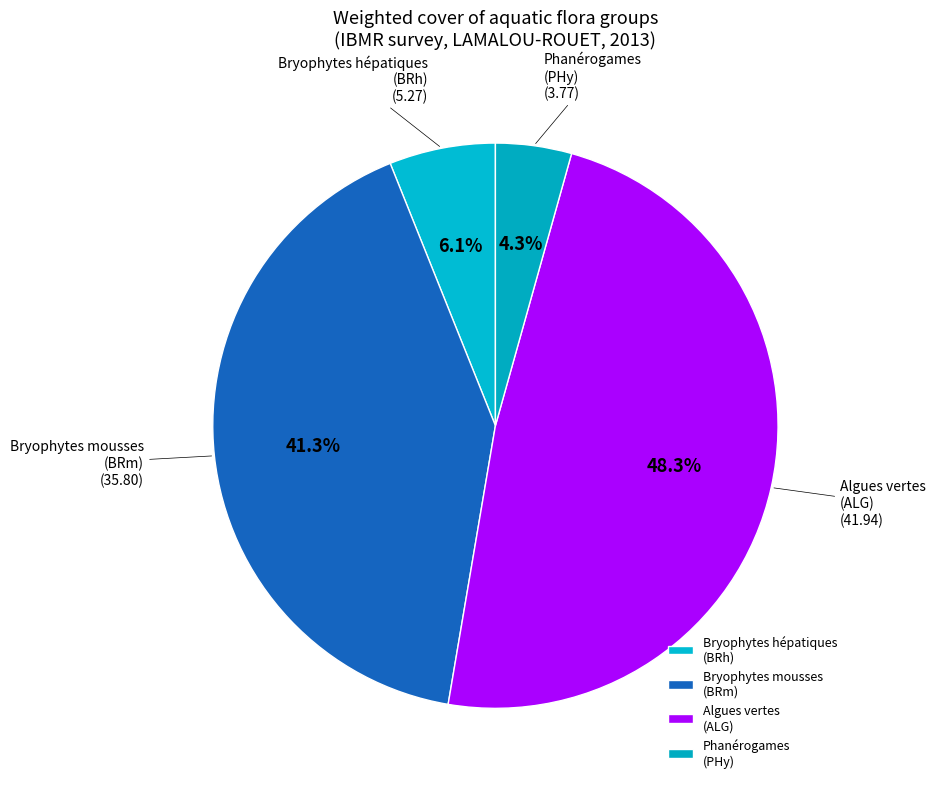

To the nearest percent, what is the difference between the largest and smallest slice percentages?

44%